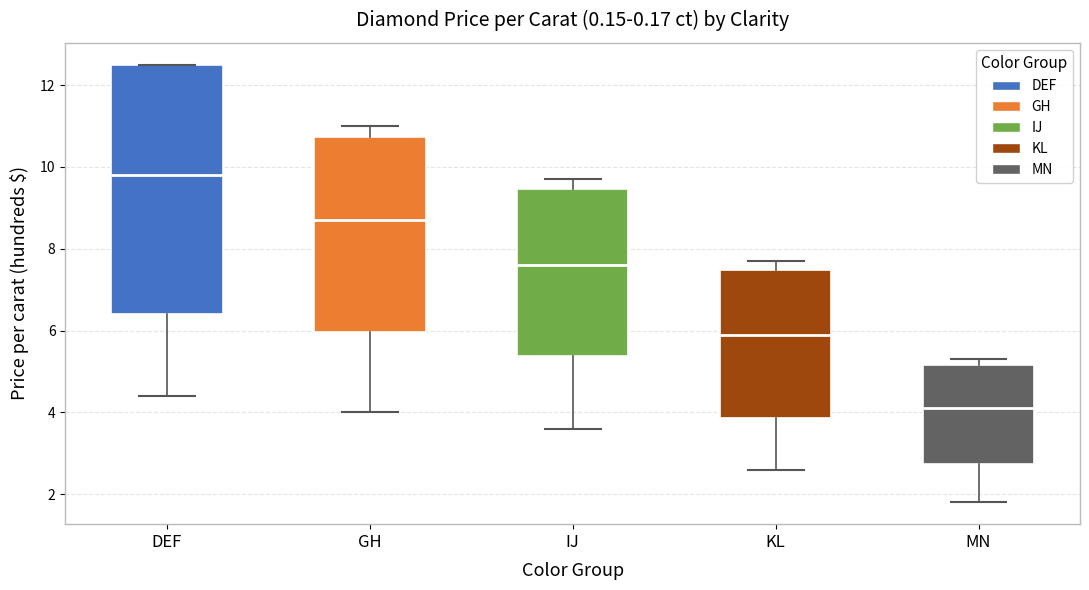

Where is the lower edge of the box for DEF on the y-axis? The values are not printed on the chart, so give them approximately, as read against the axis.

6.4